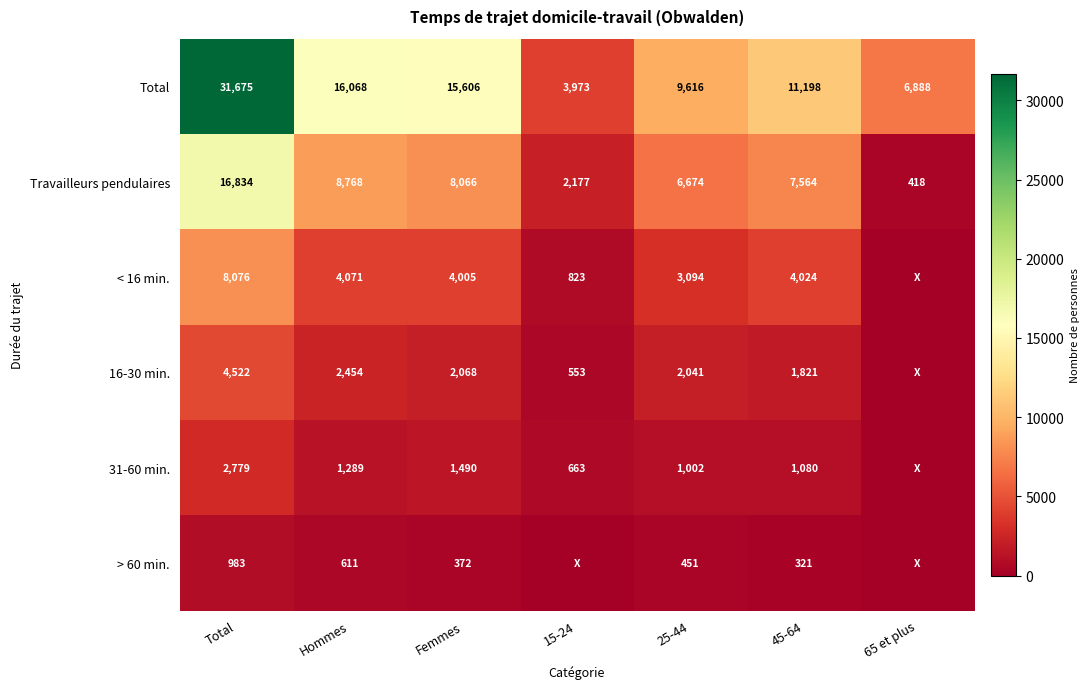

How many data points in Travailleurs pendulaires are less than 7564?

3